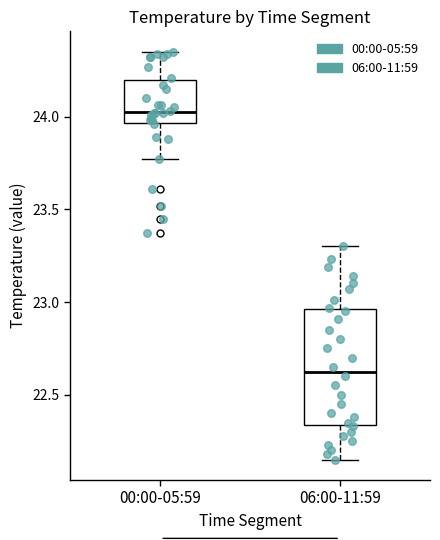

Which box has the lowest median line?

06:00-11:59